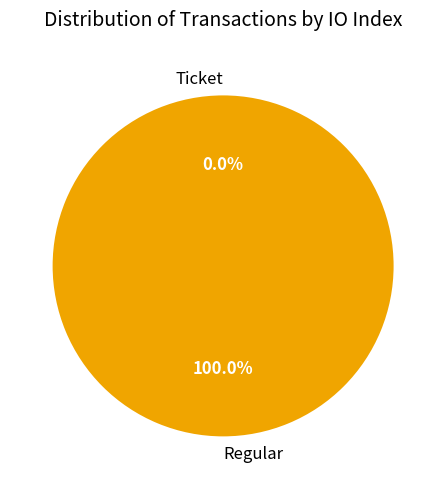

Is it true that Ticket is 14% of the pie?

False